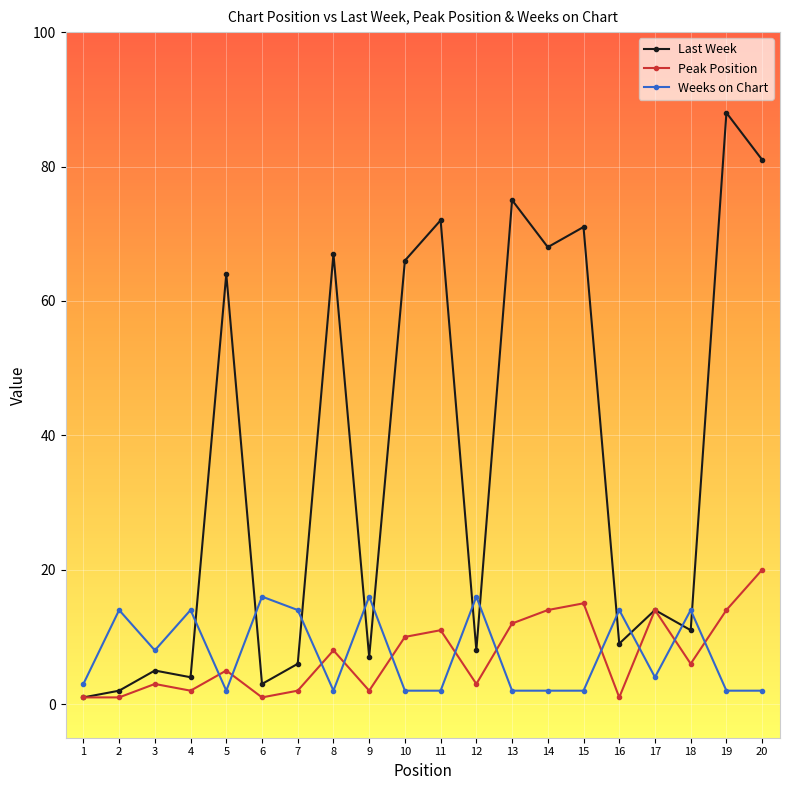

Rank the series by their maximum value, from highest to lowest.

Last Week, Peak Position, Weeks on Chart